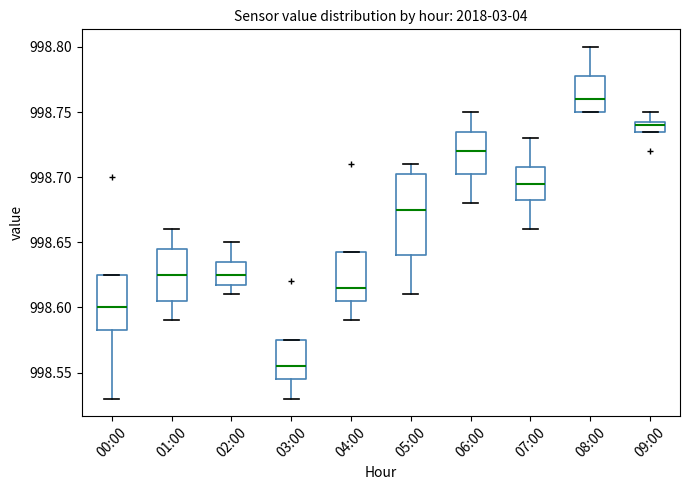

Which box is the tallest, from its lower edge to its upper edge?

05:00